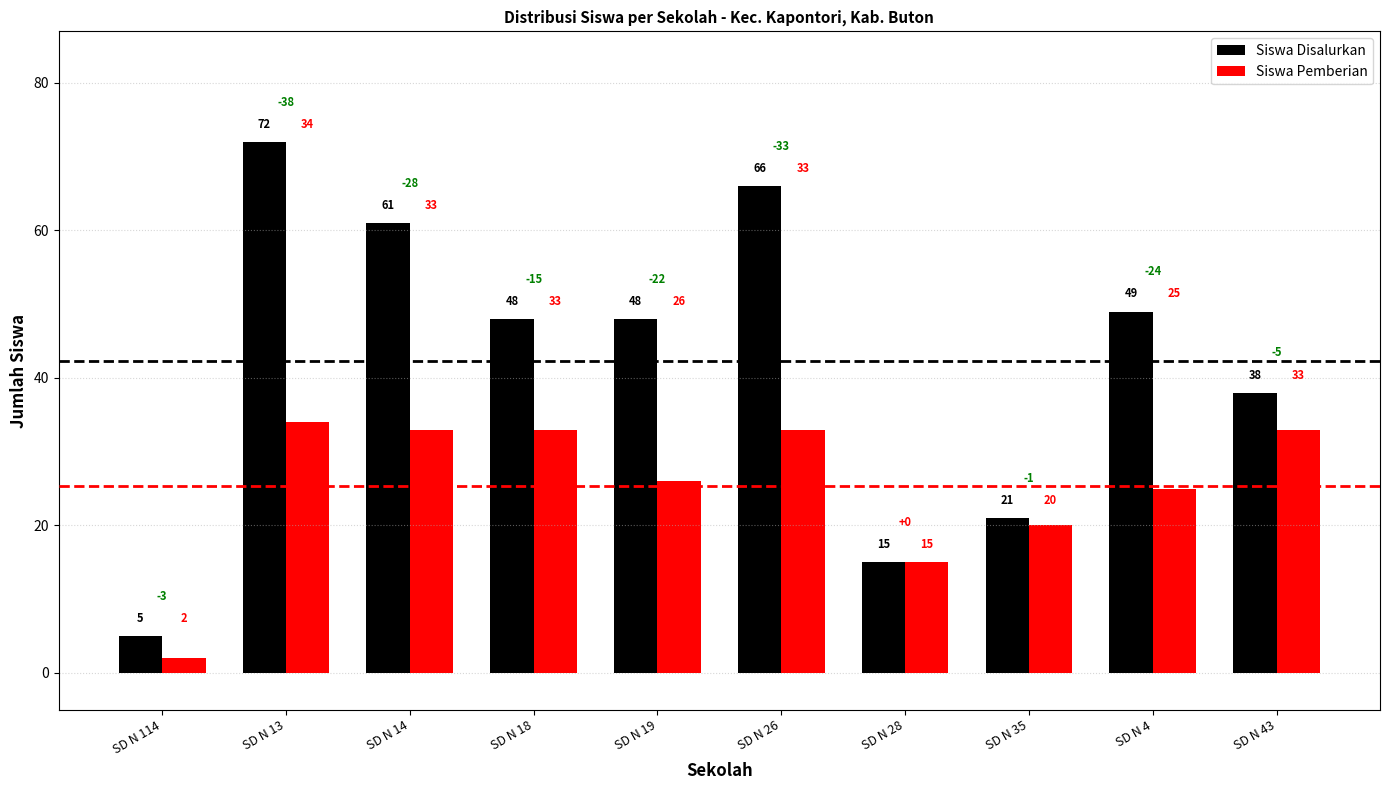

Which category has the highest value in the Siswa Pemberian series?

SD N 13